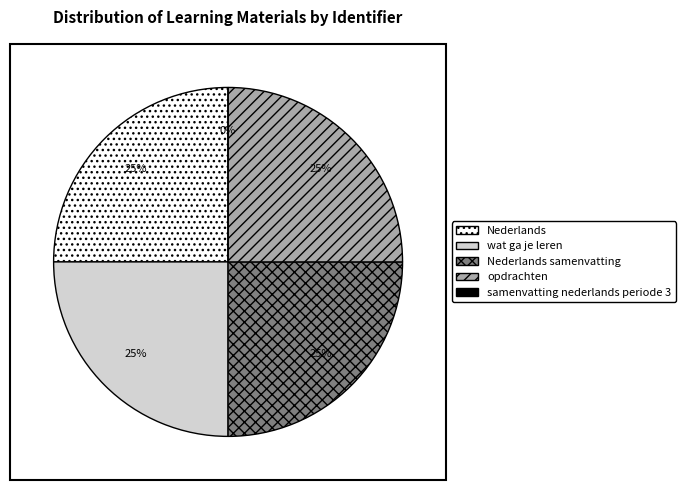

Do opdrachten and samenvatting nederlands periode 3 together represent more than half of the pie?

No